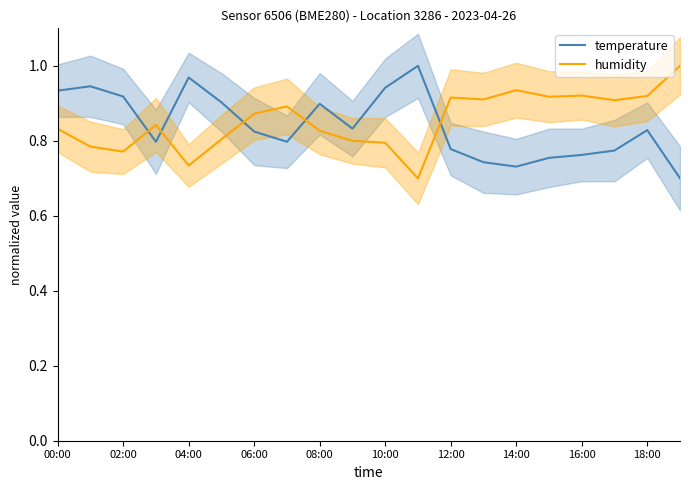

What is the smallest value displayed?

0.7